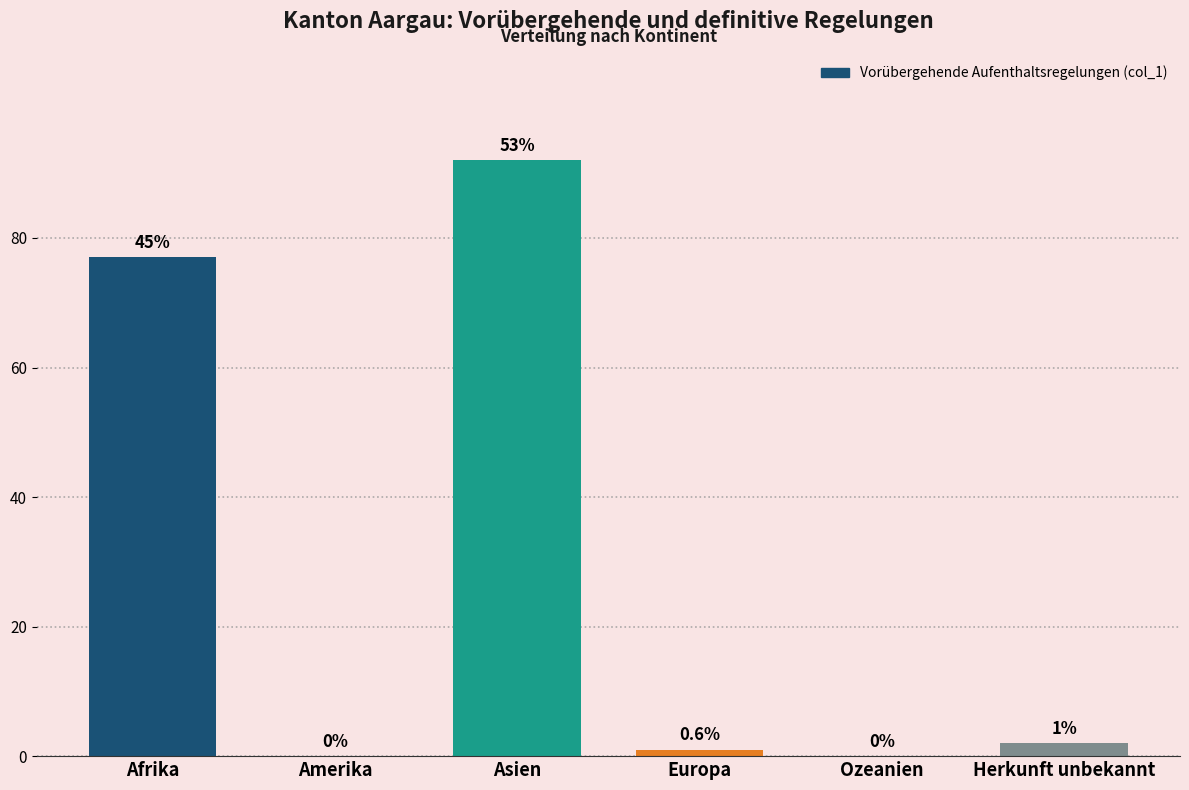

Reading right to left, transcribe all the data shown in this chart.

Herkunft unbekannt=2	Ozeanien=0	Europa=1	Asien=92	Amerika=0	Afrika=77